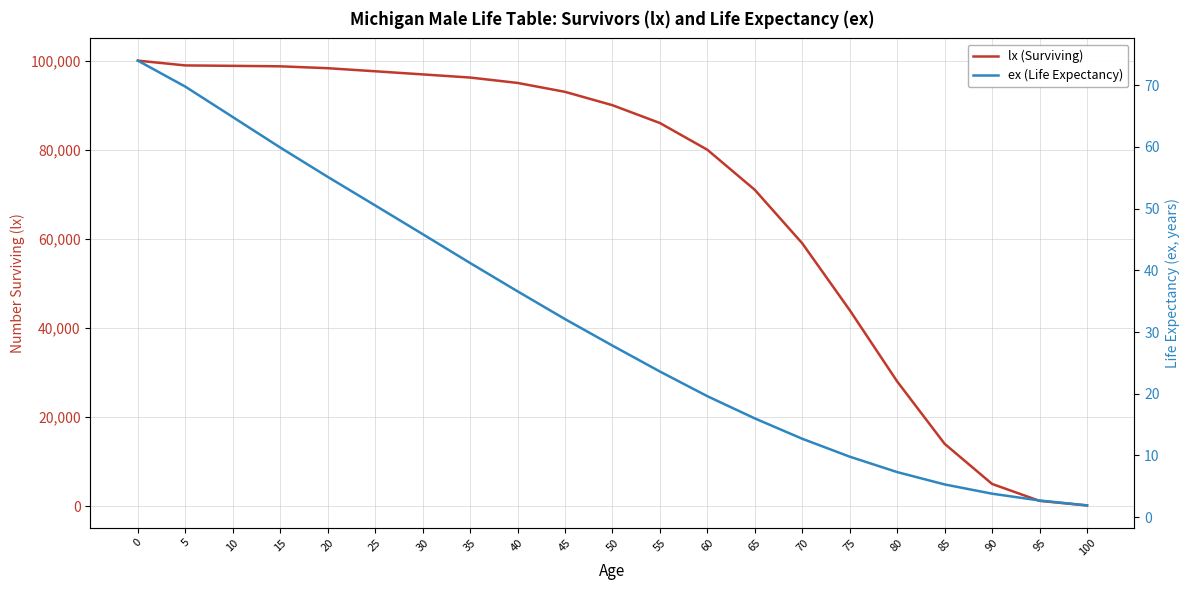

How many categories are shown in the chart?

21